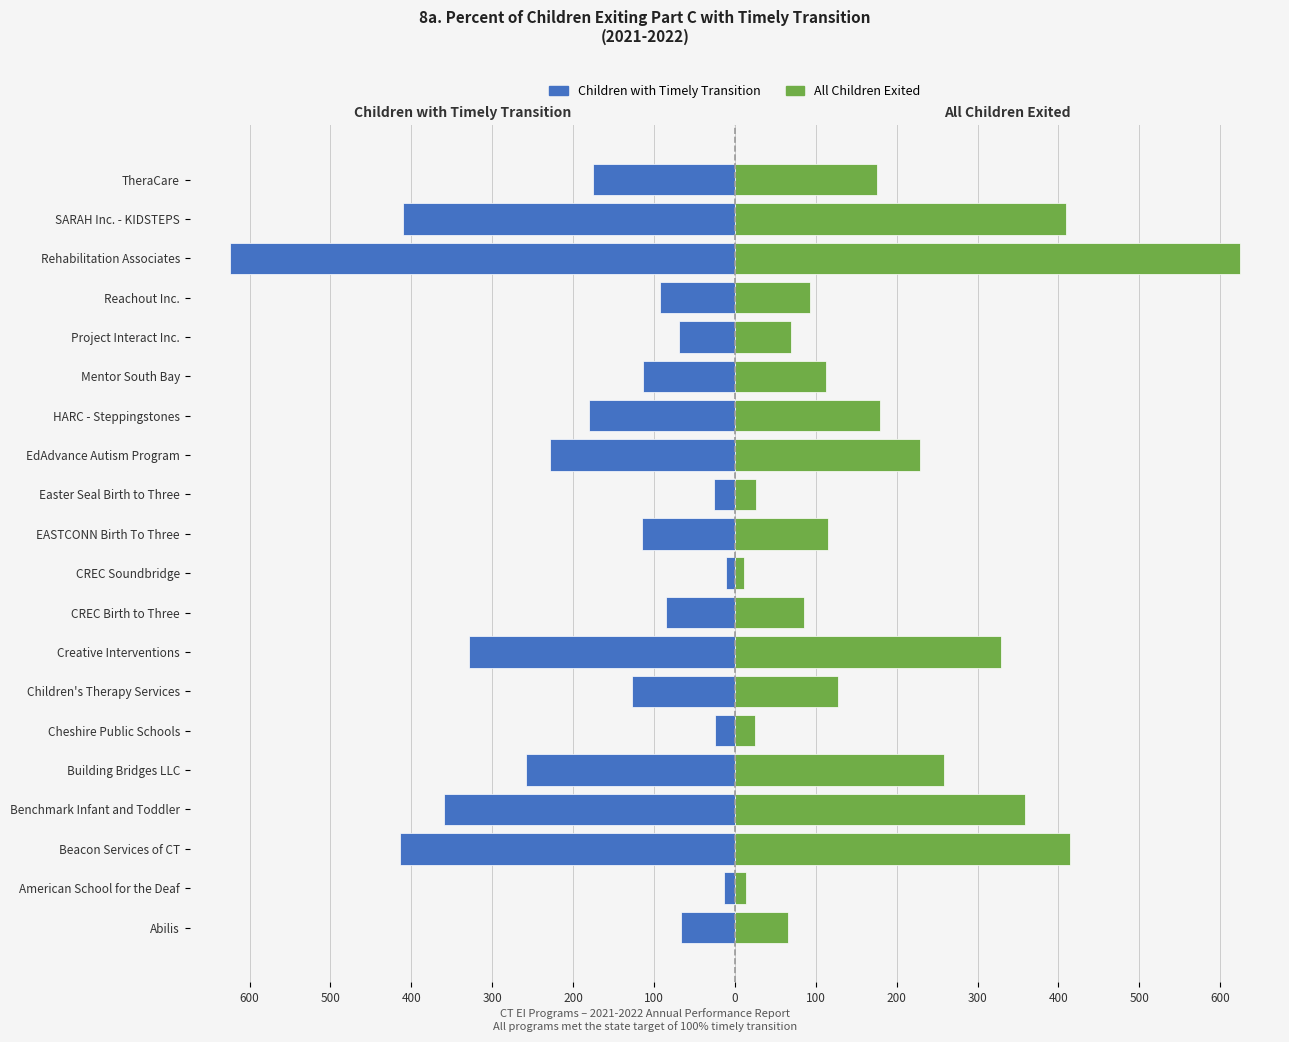

How many data points does each series have?

20